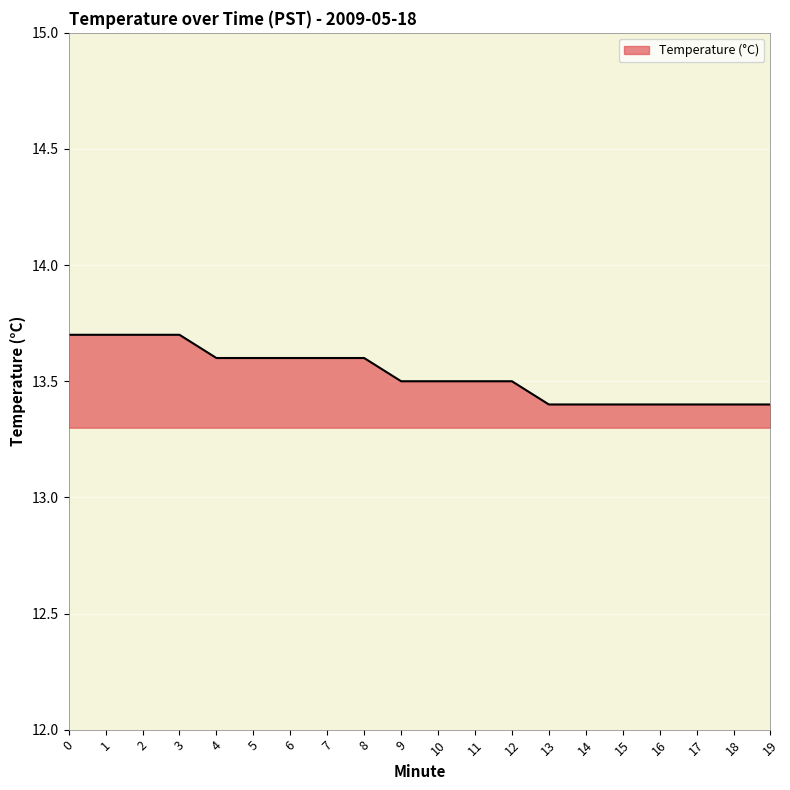

What is the sum of the values at 10 and 15?

26.9